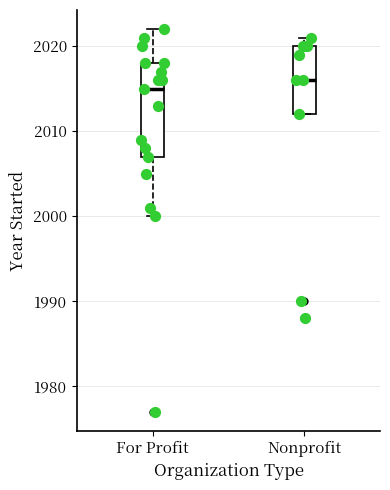

Where is the lower edge of the box for For Profit on the y-axis? The values are not printed on the chart, so give them approximately, as read against the axis.

2007